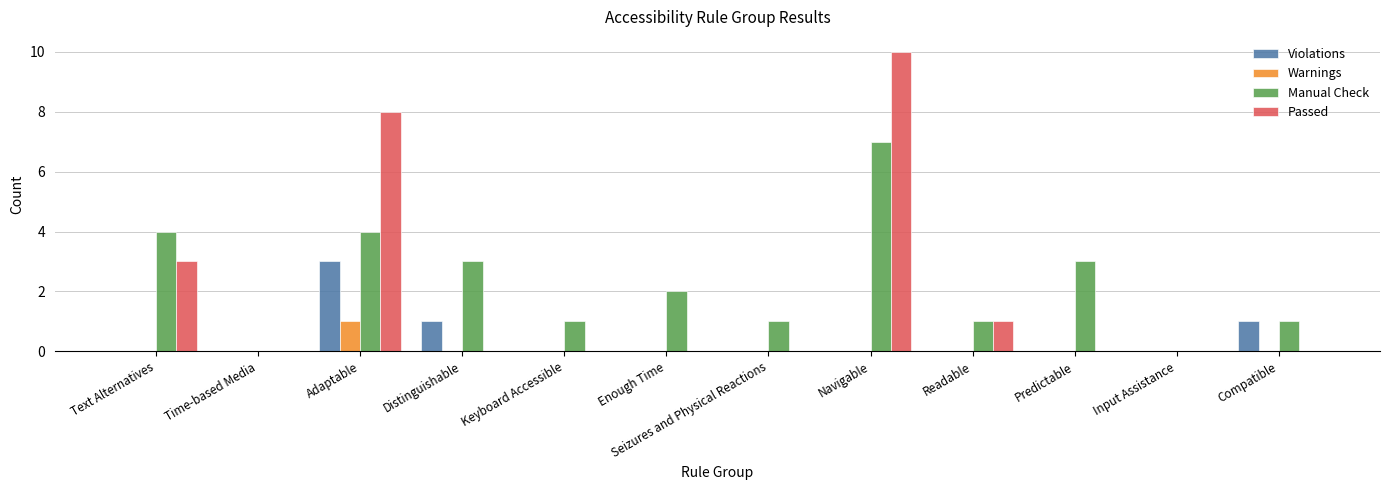

Reading left to right, extract all data points from this chart.

Violations: Text Alternatives=0	Time-based Media=0	Adaptable=3	Distinguishable=1	Keyboard Accessible=0	Enough Time=0	Seizures and Physical Reactions=0	Navigable=0	Readable=0	Predictable=0	Input Assistance=0	Compatible=1
Warnings: Text Alternatives=0	Time-based Media=0	Adaptable=1	Distinguishable=0	Keyboard Accessible=0	Enough Time=0	Seizures and Physical Reactions=0	Navigable=0	Readable=0	Predictable=0	Input Assistance=0	Compatible=0
Manual Check: Text Alternatives=4	Time-based Media=0	Adaptable=4	Distinguishable=3	Keyboard Accessible=1	Enough Time=2	Seizures and Physical Reactions=1	Navigable=7	Readable=1	Predictable=3	Input Assistance=0	Compatible=1
Passed: Text Alternatives=3	Time-based Media=0	Adaptable=8	Distinguishable=0	Keyboard Accessible=0	Enough Time=0	Seizures and Physical Reactions=0	Navigable=10	Readable=1	Predictable=0	Input Assistance=0	Compatible=0